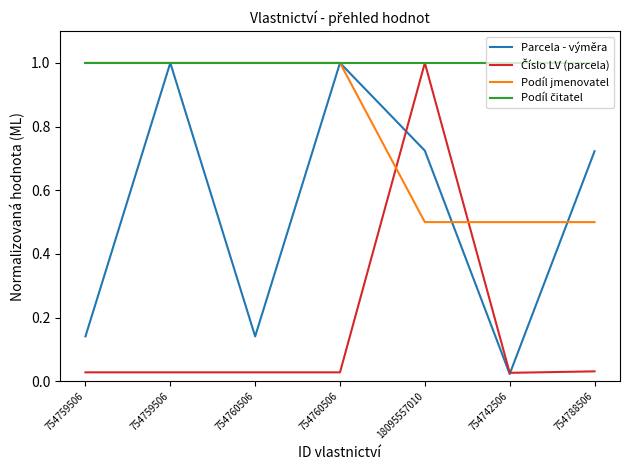

What is the difference between the maximum and minimum values in the Podíl jmenovatel series?

0.5